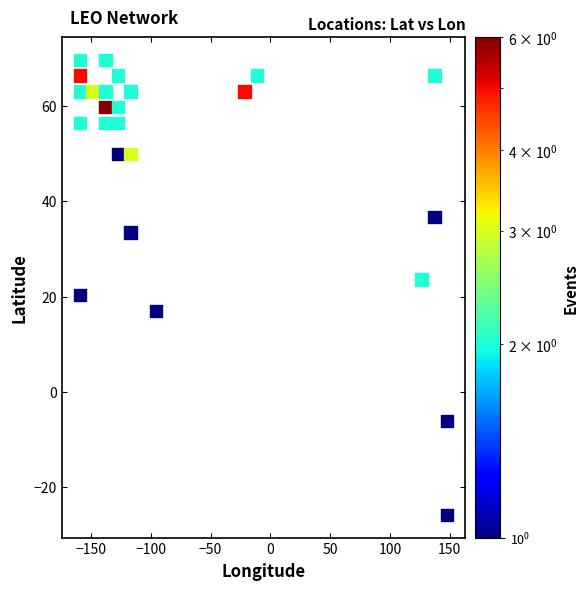

What is the range of X values (max minus min)?

307.0